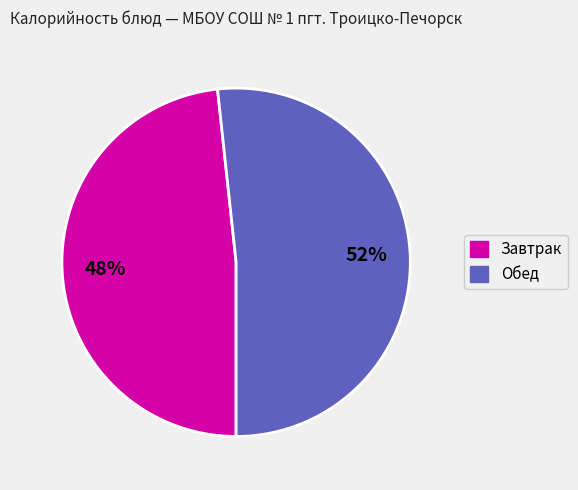

Is there any slice that represents more than half of the pie?

Yes